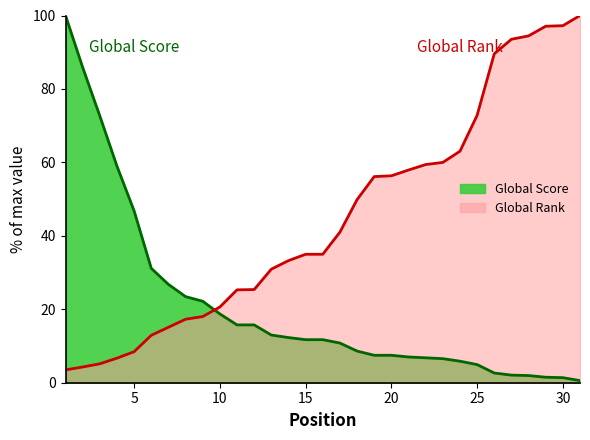

List the series in order of their overall mean, highest first.

Global Rank, Global Score